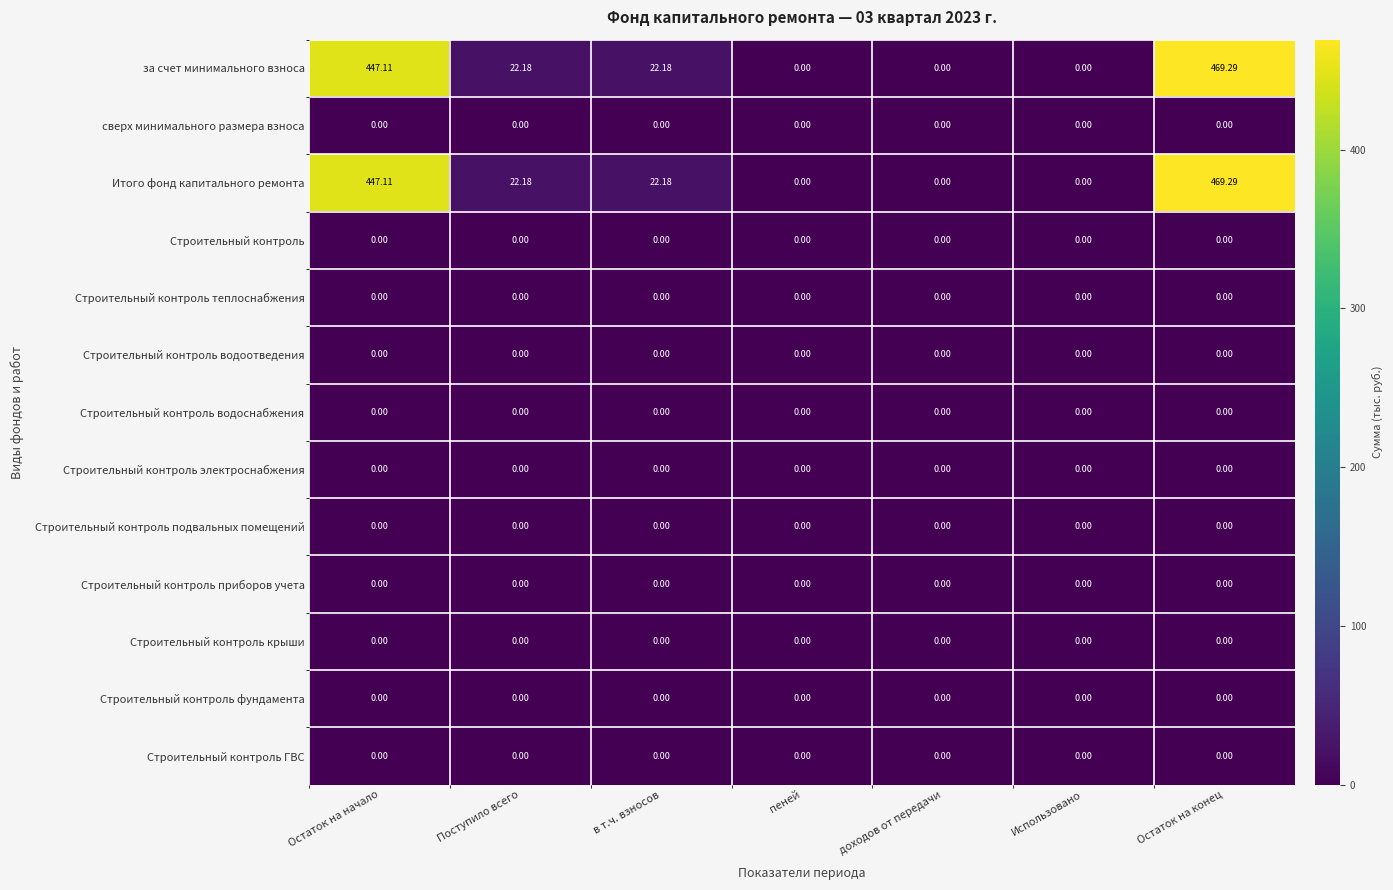

At which category is the sum across all series the highest?

Остаток на конец